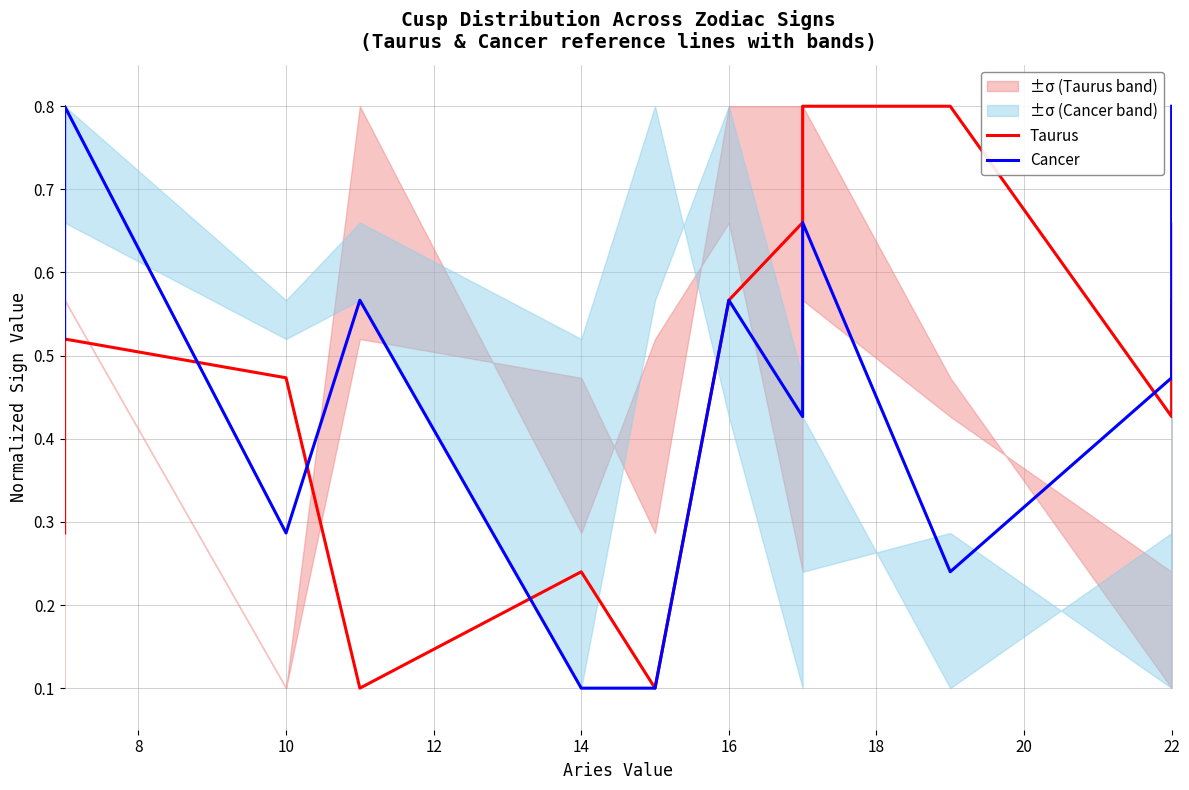

At which category does the chart reach its peak across all series?

22